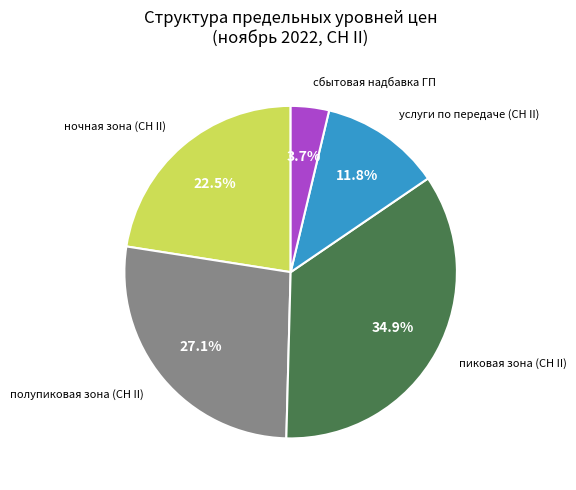

Does any single category account for the majority?

No